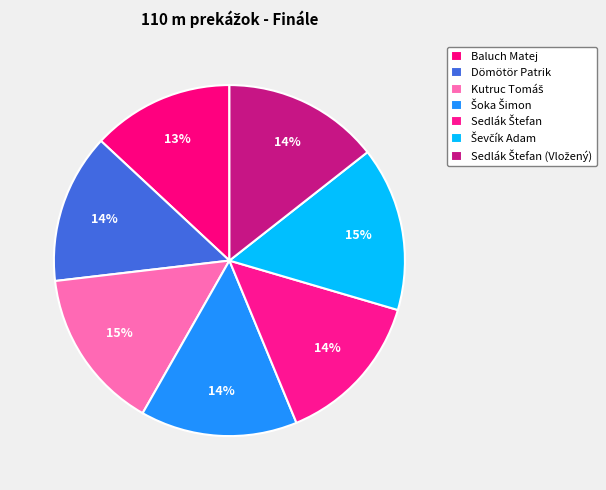

How many slices are in this pie chart?

7